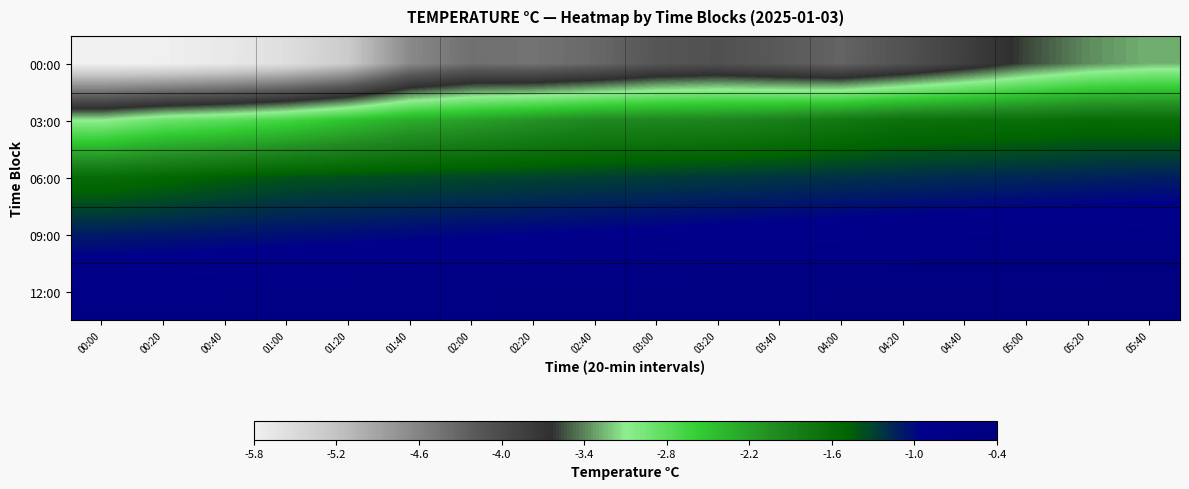

Which label corresponds to the smallest value in the chart?

00:00